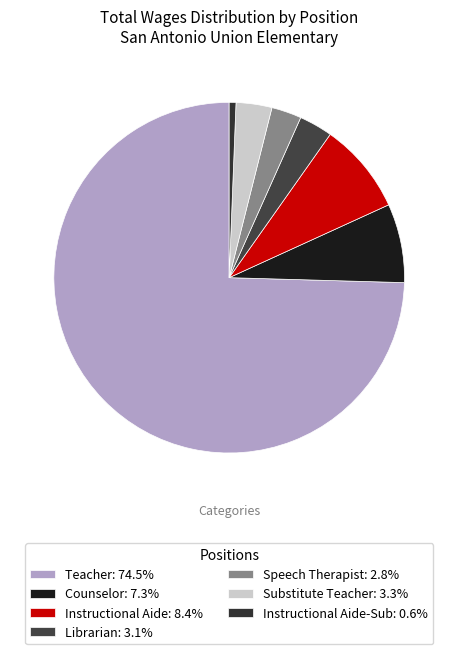

How many segments does this pie chart have?

7